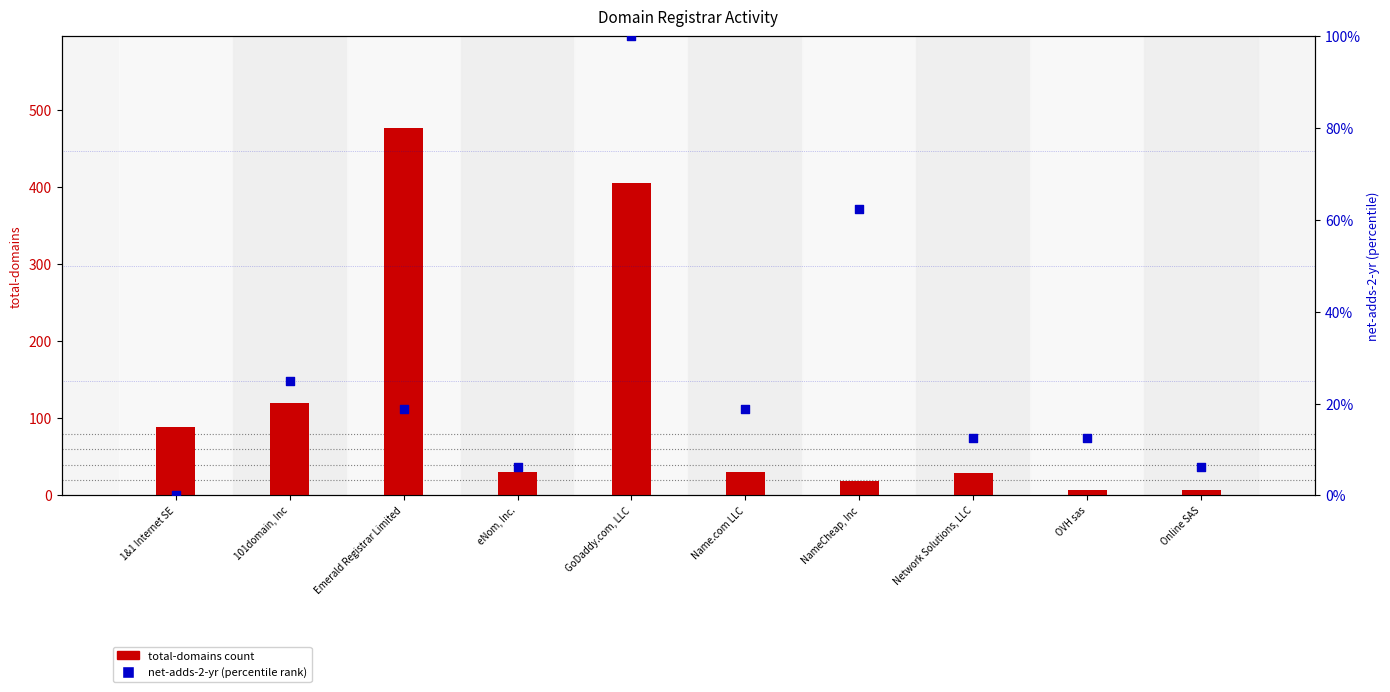

At which category is the sum across all series the highest?

GoDaddy.com, LLC